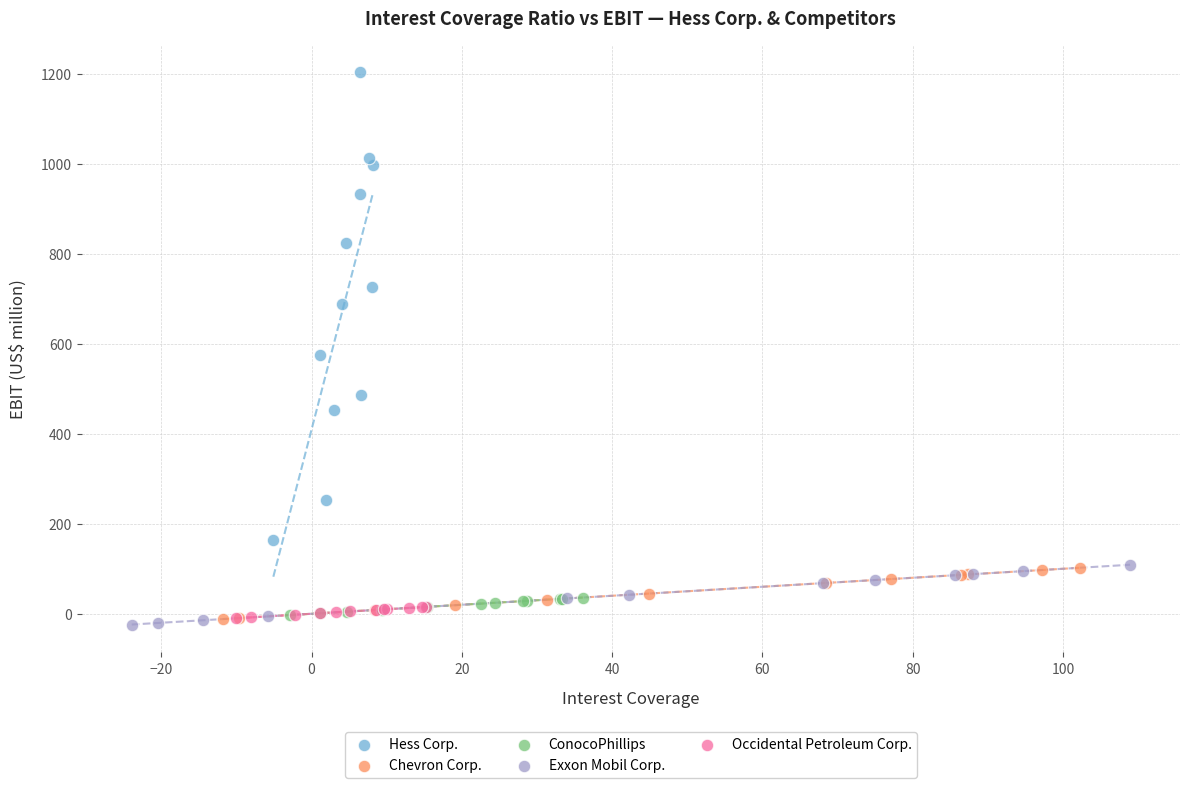

Which series has the largest Y range (max minus min)?

Hess Corp.